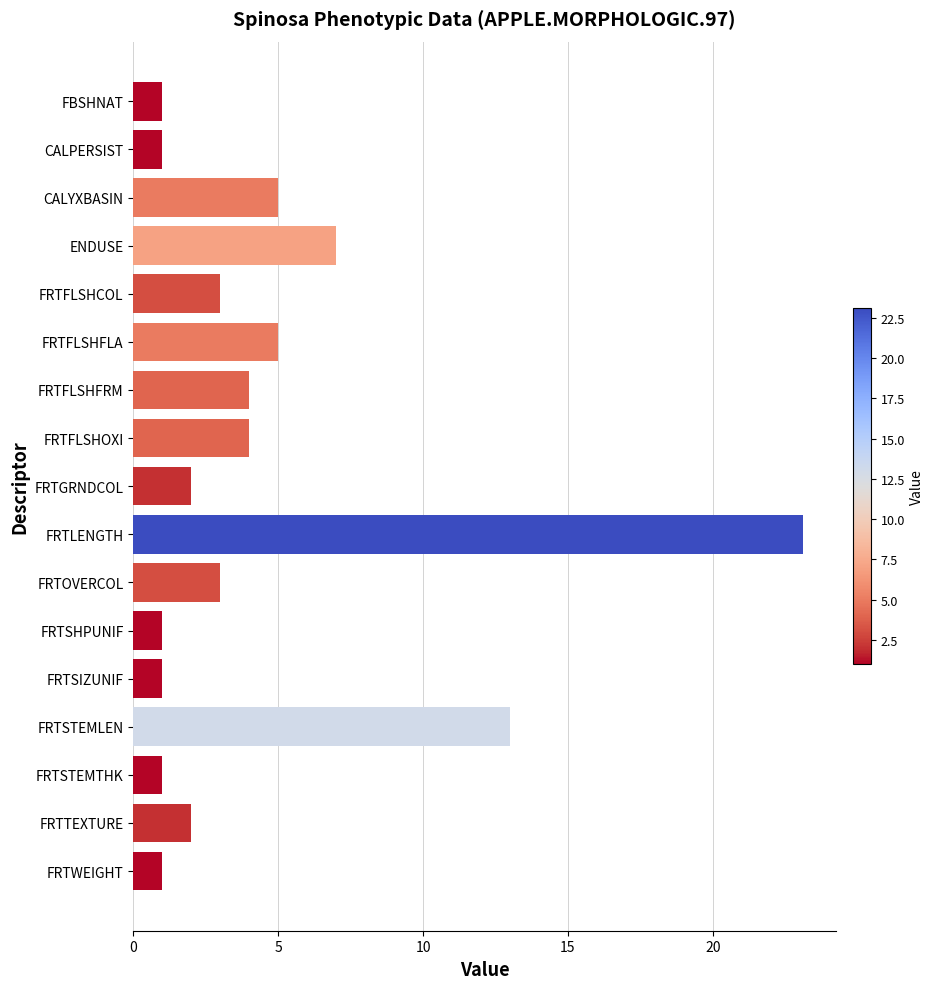

Between FRTOVERCOL and FRTTEXTURE, which is larger?

FRTOVERCOL